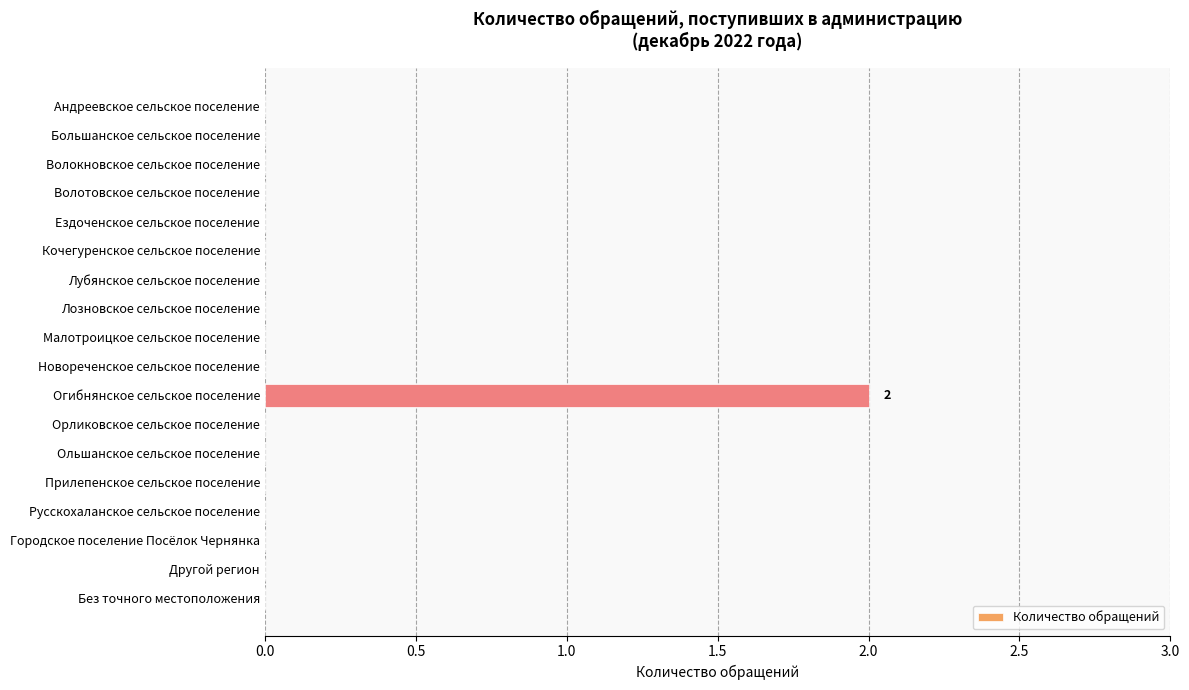

True or false: the data shows -1 at Андреевское сельское поселение.

False